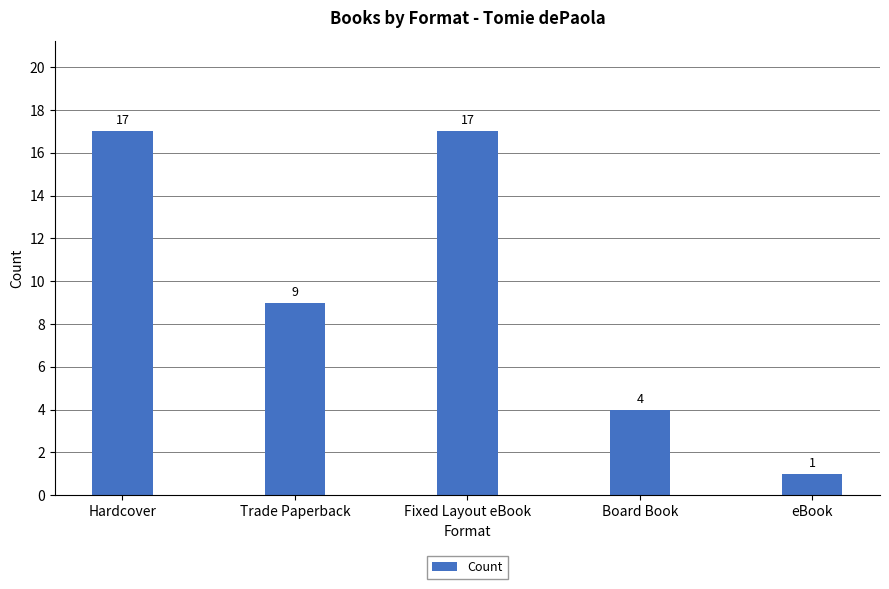

What is the value of the 4th bar from the left?

4